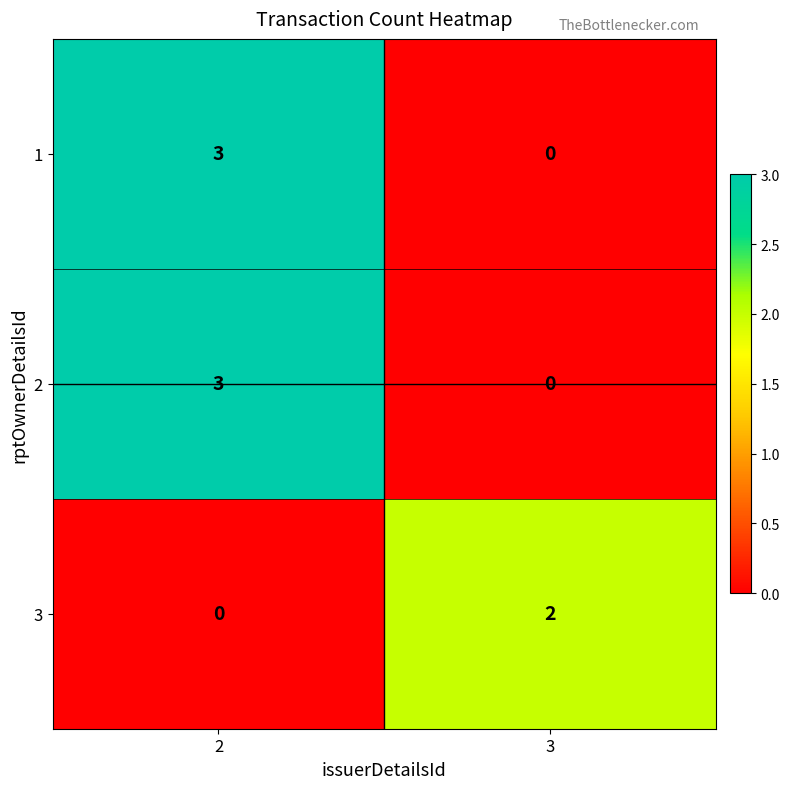

What is the sum of the 1 values at 3 and 2?

3